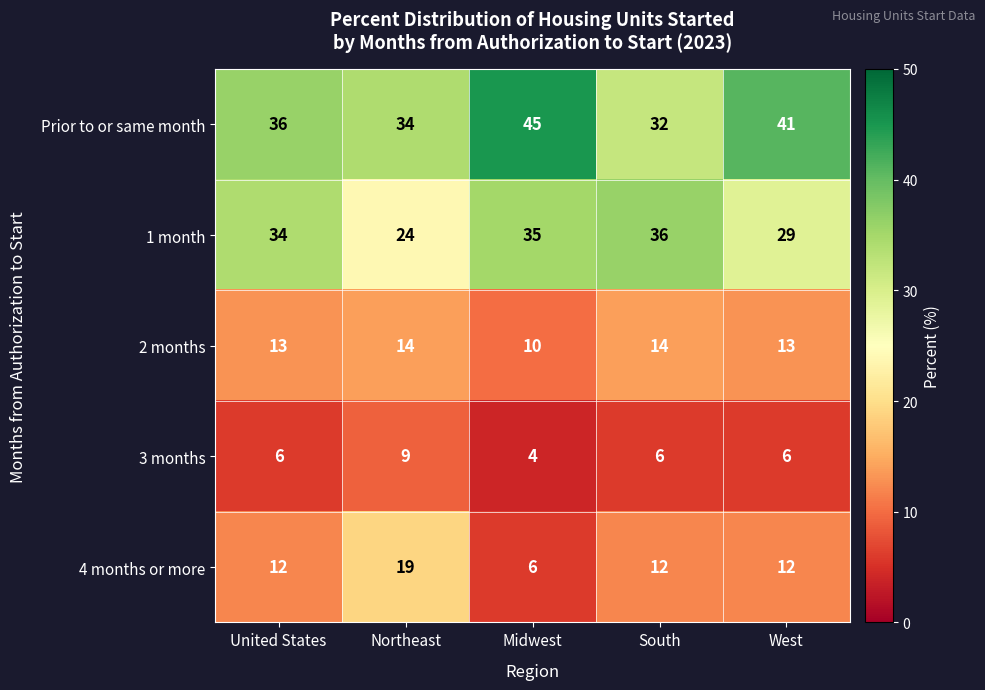

Reading left to right, transcribe all the data shown in this chart.

Prior to or same month: 36	34	45	32	41
1 month: 34	24	35	36	29
2 months: 13	14	10	14	13
3 months: 6	9	4	6	6
4 months or more: 12	19	6	12	12